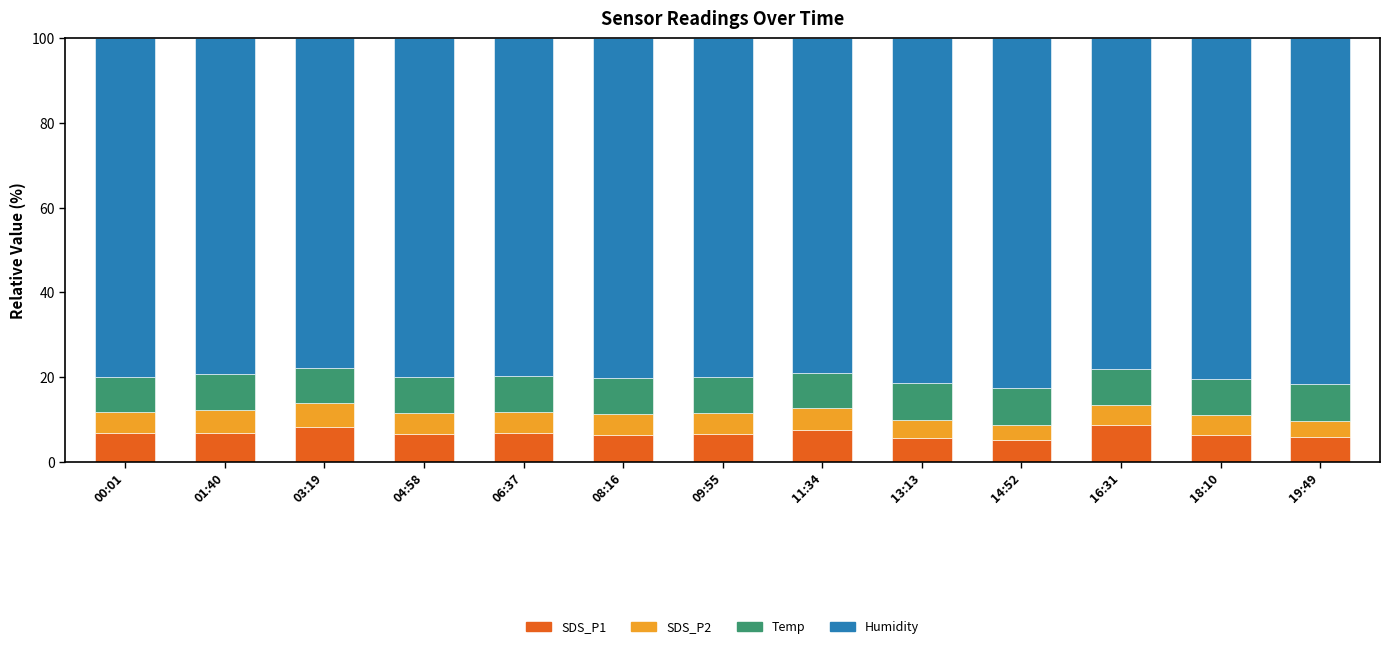

Count the number of data series in this chart.

4